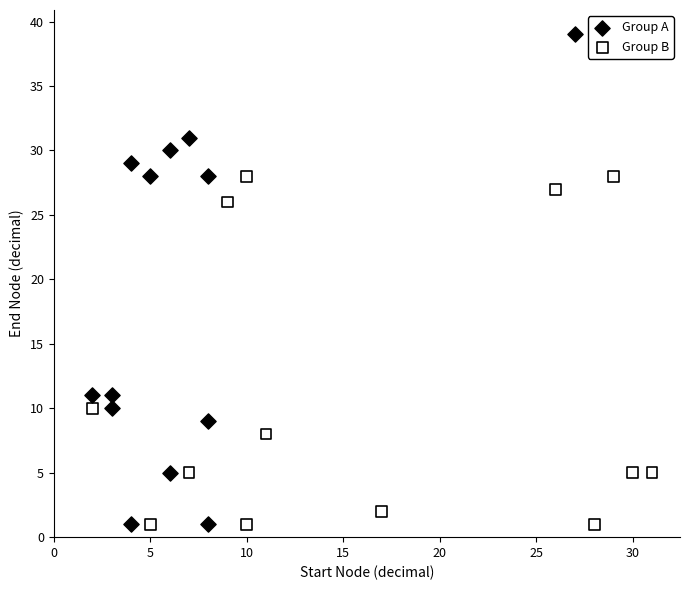

Which series contains the highest Y value?

Group A